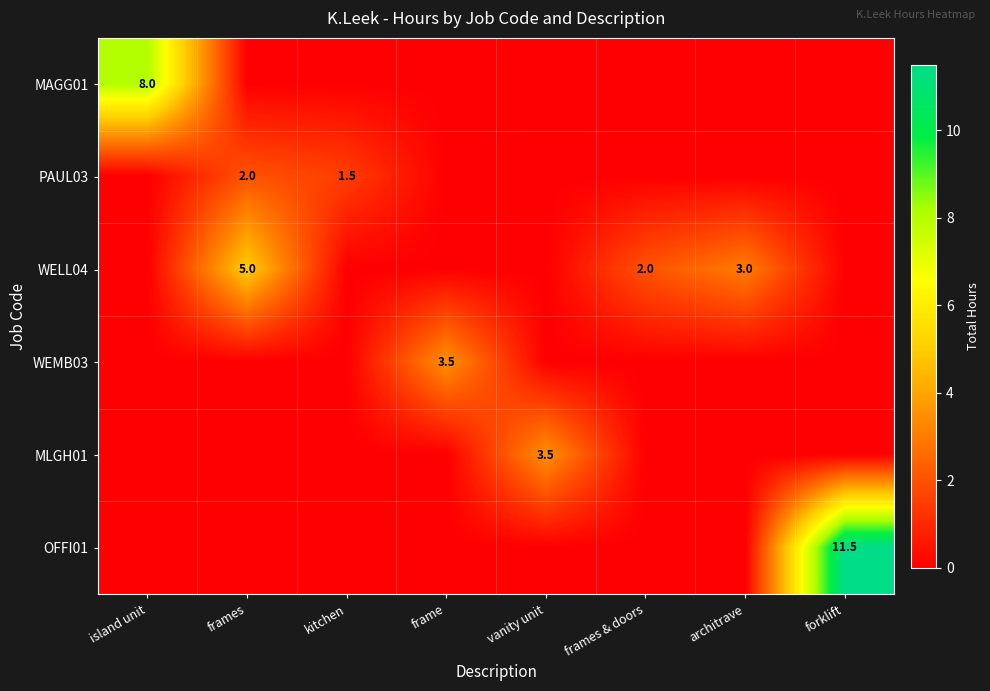

The value of WELL04 at architrave is 3.0. True or false?

True